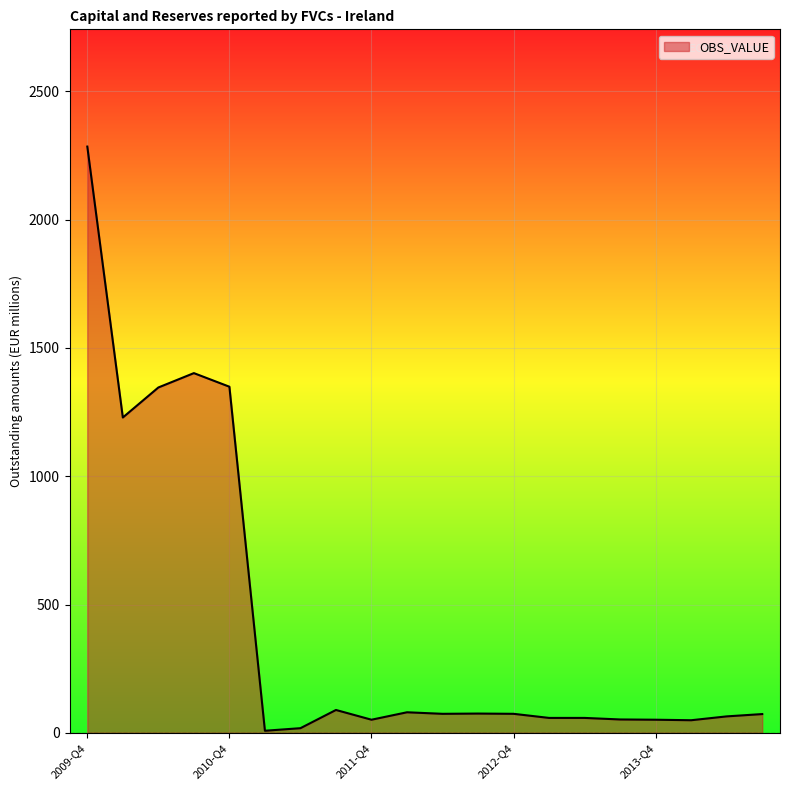

What is the difference between the maximum and minimum values?

2277